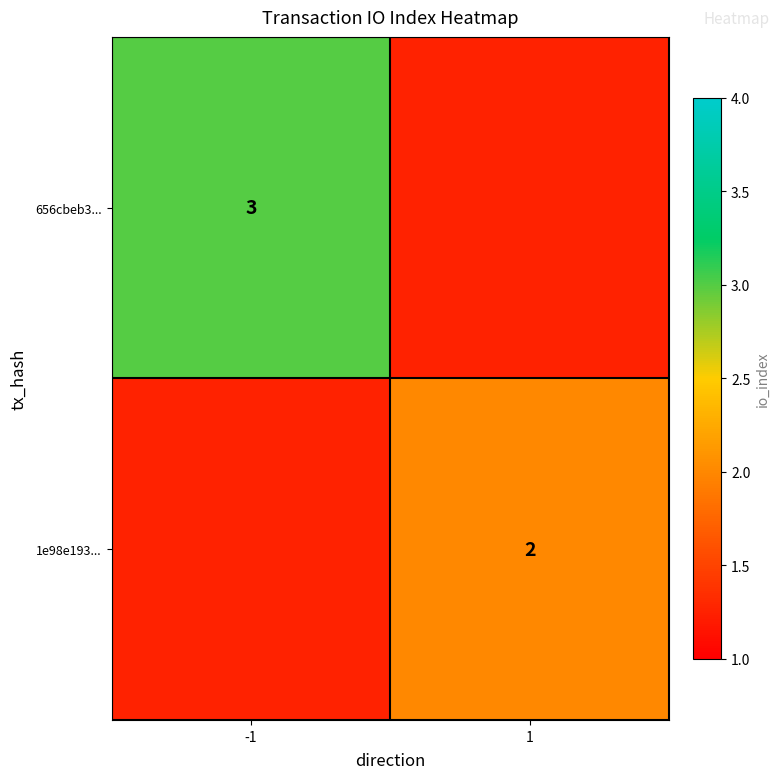

The 1e98e193... series shows 1 at 1. True or false?

False